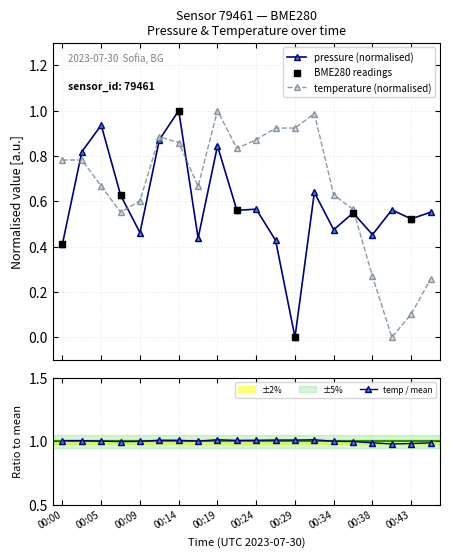

What is the maximum value for temperature (normalised)?

1.0